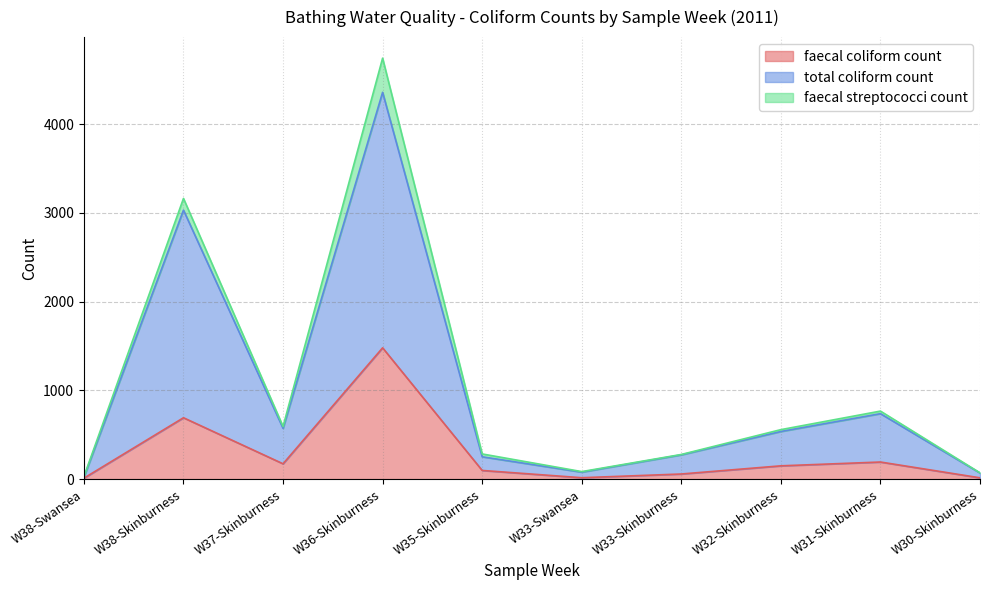

At which label does faecal coliform count reach its peak?

W36-Skinburness